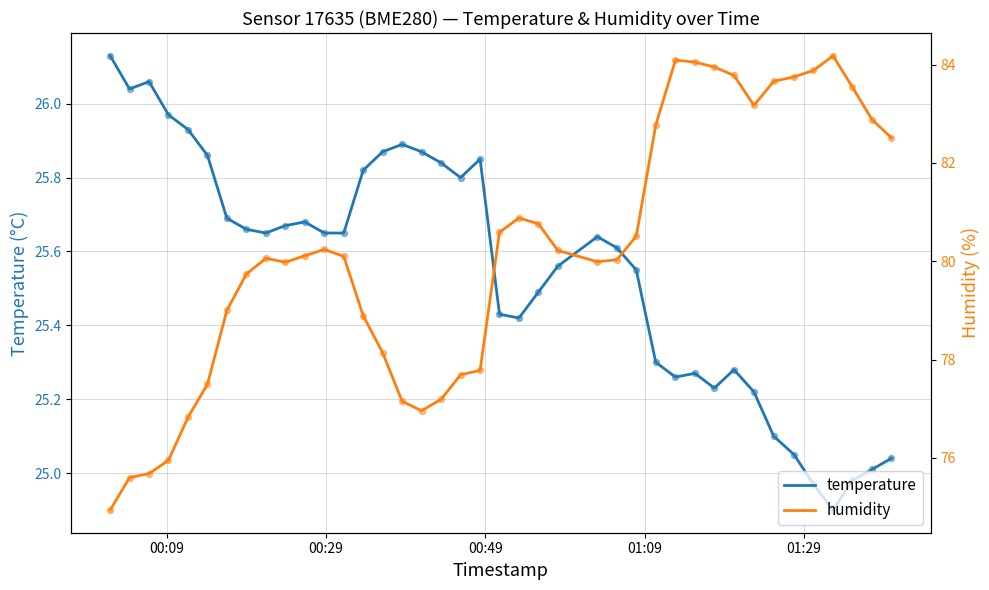

At how many categories does at least one series exceed 25?

40